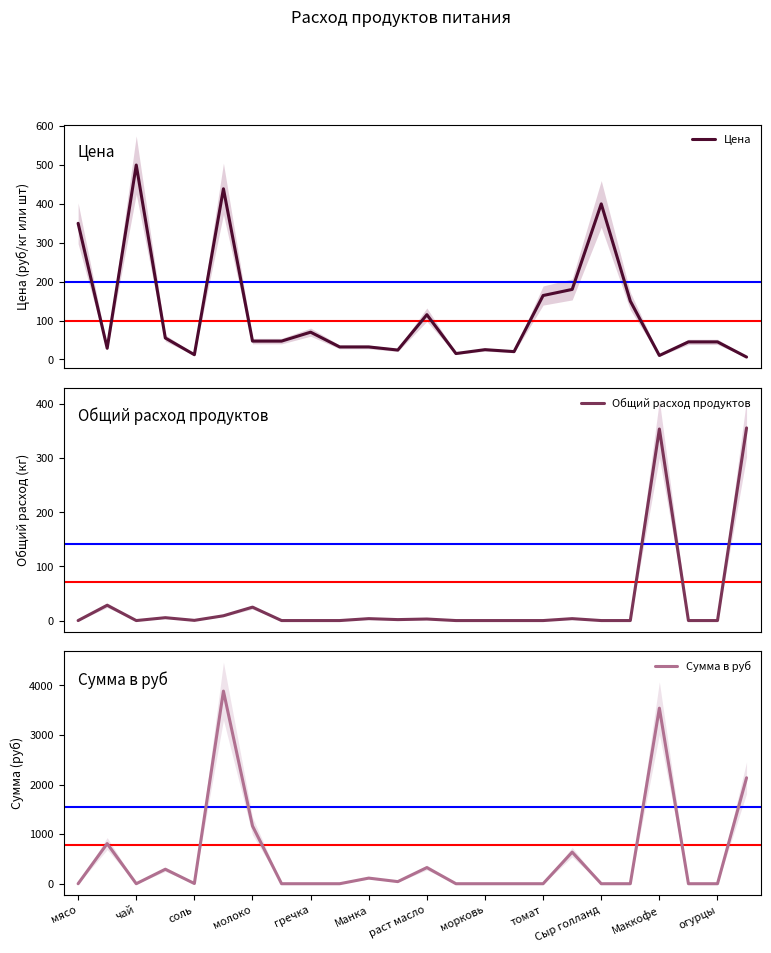

What are all the series names shown in the legend?

Цена, Общий расход продуктов, Сумма в руб